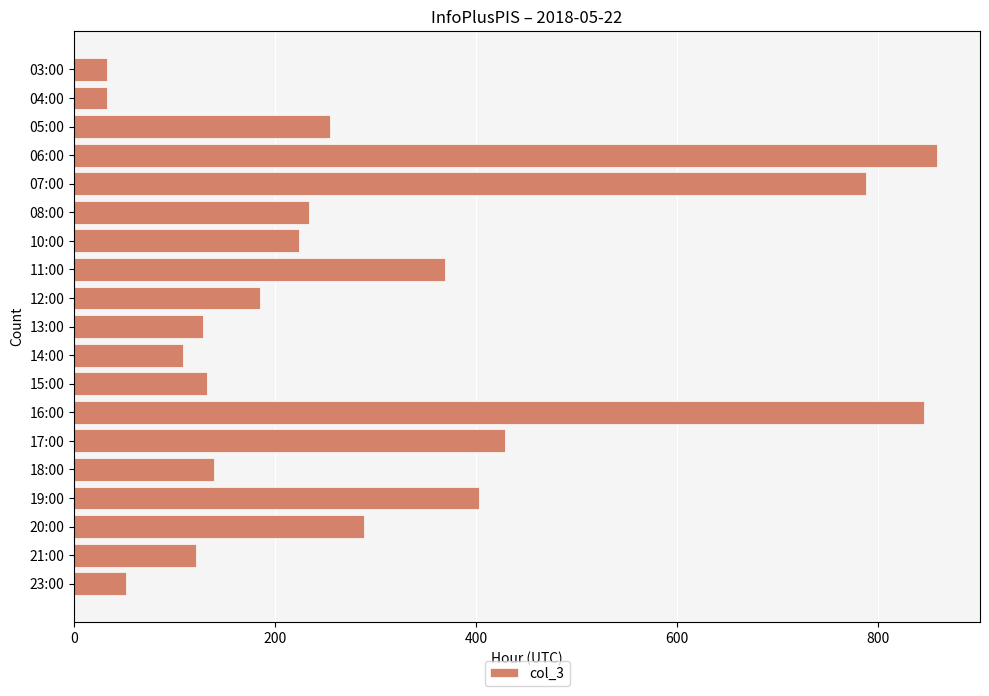

Which category has the highest value across all series?

06:00